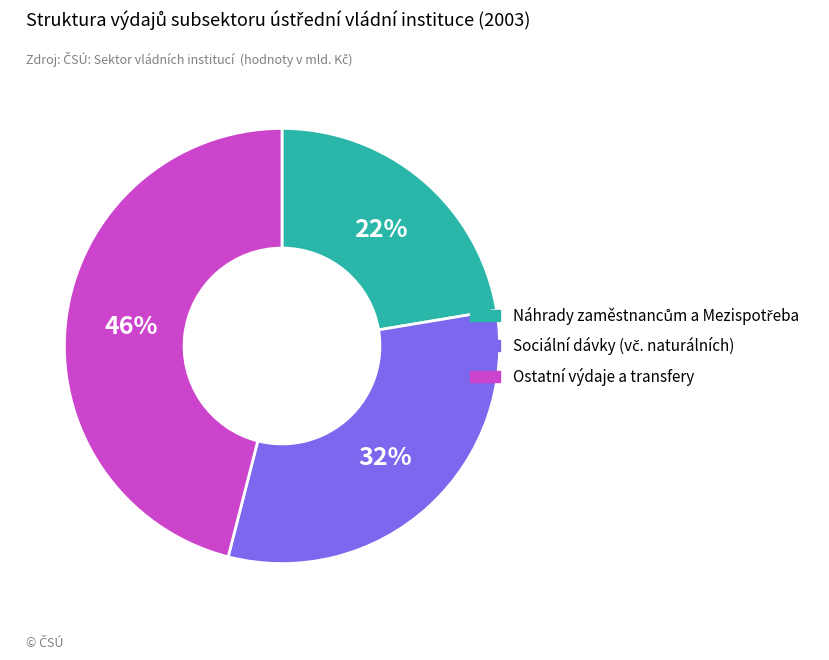

To the nearest percent, what is the difference between the largest and smallest slice percentages?

24%